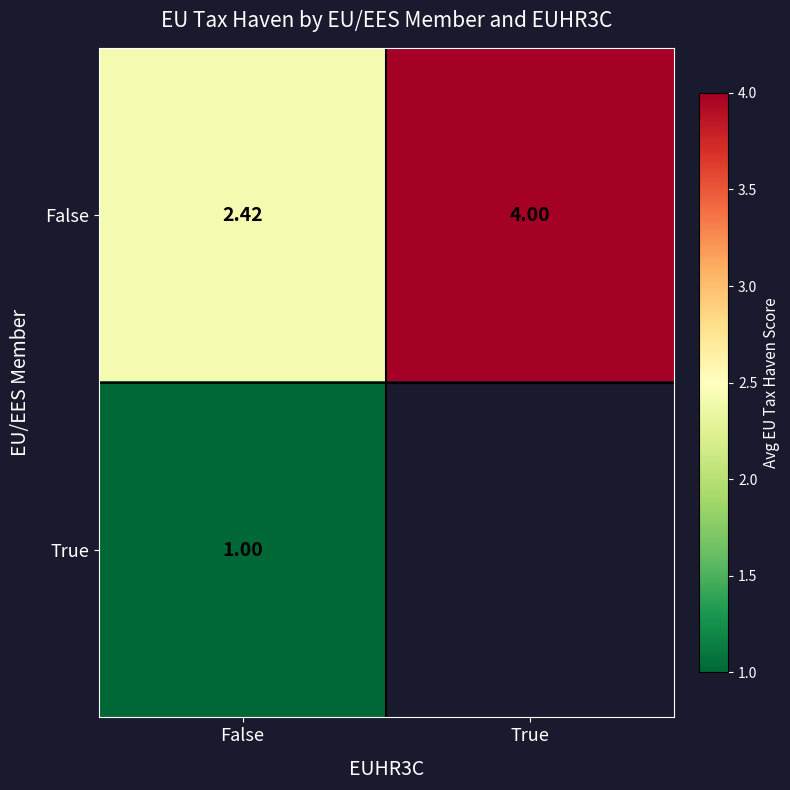

Where is False nearest to the value 3?

False